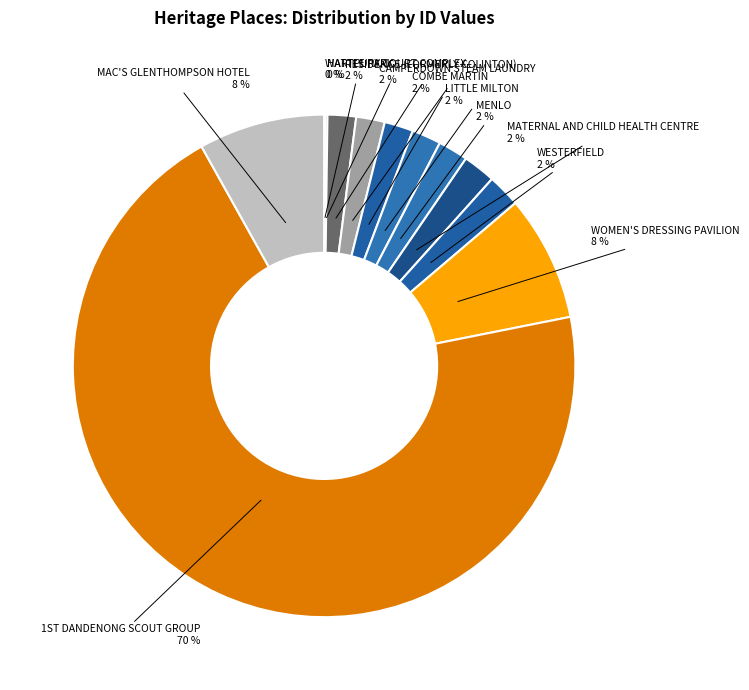

What is the largest slice in the pie chart?

1ST DANDENONG SCOUT GROUP